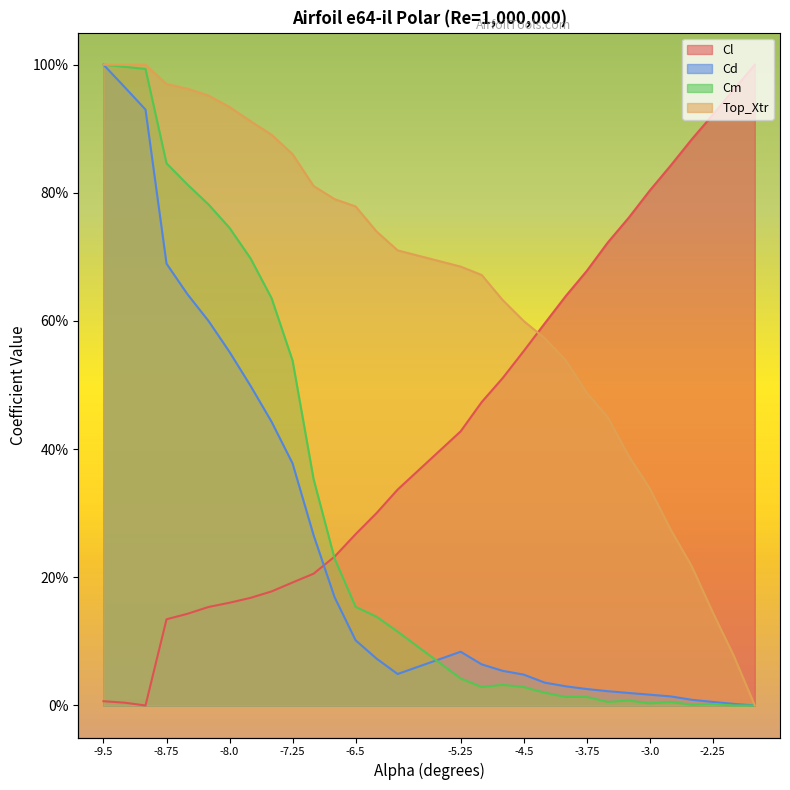

Which series has the largest range (max minus min)?

Cl